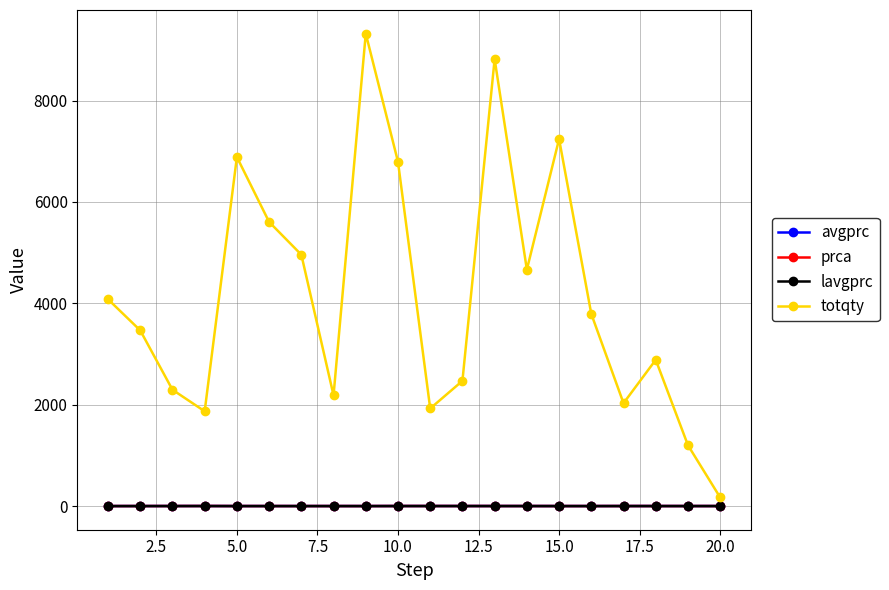

True or false: totqty and lavgprc cross at least once.

False